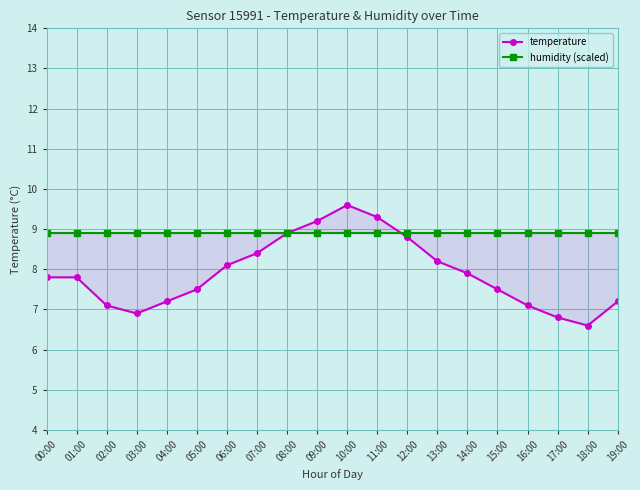

Reading right to left, extract all data points from this chart.

temperature: 7.2	6.6	6.8	7.1	7.5	7.9	8.2	8.8	9.3	9.6	9.2	8.9	8.4	8.1	7.5	7.2	6.9	7.1	7.8	7.8
humidity (scaled): 8.9	8.9	8.9	8.9	8.9	8.9	8.9	8.9	8.9	8.9	8.9	8.9	8.9	8.9	8.9	8.9	8.9	8.9	8.9	8.9